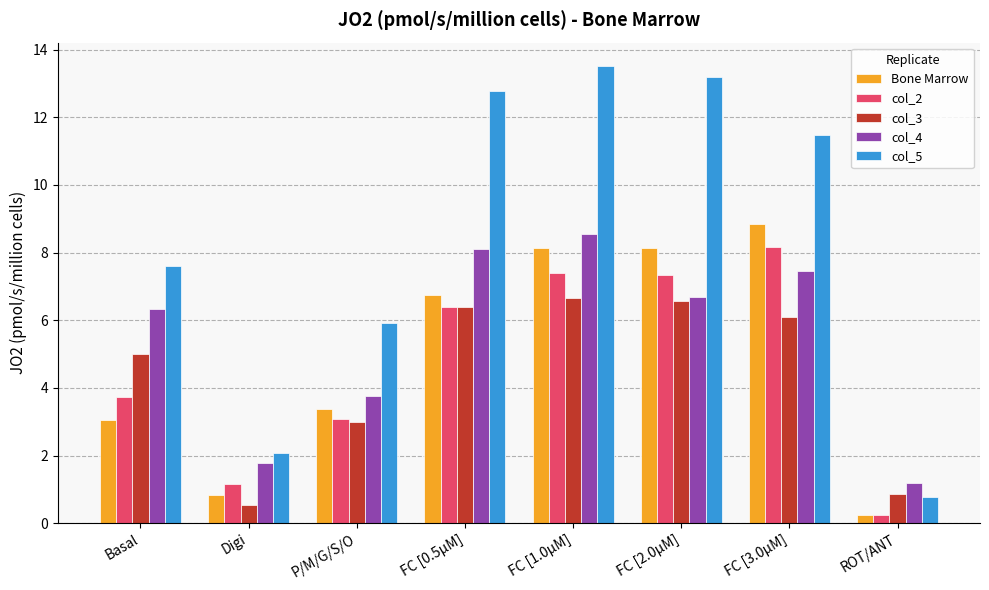

Reading left to right, what are all the values shown in this chart?

Bone Marrow: Basal=3.1	Digi=0.8	P/M/G/S/O=3.4	FC [0.5μM]=6.7	FC [1.0μM]=8.1	FC [2.0μM]=8.1	FC [3.0μM]=8.9	ROT/ANT=0.2
col_2: Basal=3.7	Digi=1.2	P/M/G/S/O=3.1	FC [0.5μM]=6.4	FC [1.0μM]=7.4	FC [2.0μM]=7.3	FC [3.0μM]=8.2	ROT/ANT=0.2
col_3: Basal=5.0	Digi=0.5	P/M/G/S/O=3.0	FC [0.5μM]=6.4	FC [1.0μM]=6.7	FC [2.0μM]=6.6	FC [3.0μM]=6.1	ROT/ANT=0.9
col_4: Basal=6.3	Digi=1.8	P/M/G/S/O=3.7	FC [0.5μM]=8.1	FC [1.0μM]=8.6	FC [2.0μM]=6.7	FC [3.0μM]=7.5	ROT/ANT=1.2
col_5: Basal=7.6	Digi=2.1	P/M/G/S/O=5.9	FC [0.5μM]=12.8	FC [1.0μM]=13.5	FC [2.0μM]=13.2	FC [3.0μM]=11.5	ROT/ANT=0.8